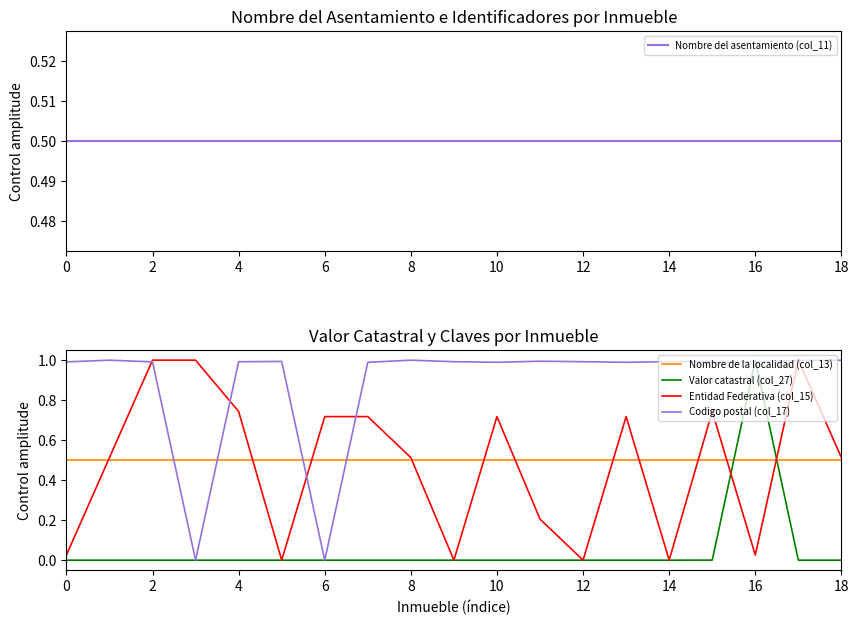

The Codigo postal (col_17) series shows 1.3 at 13. True or false?

False